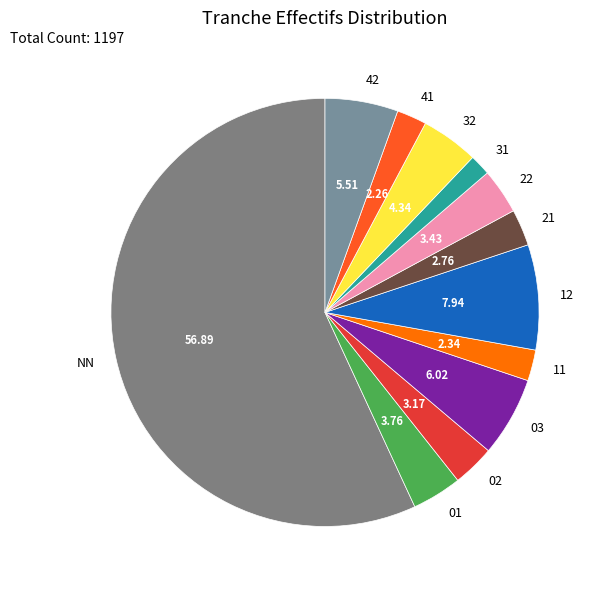

How many segments does this pie chart have?

12